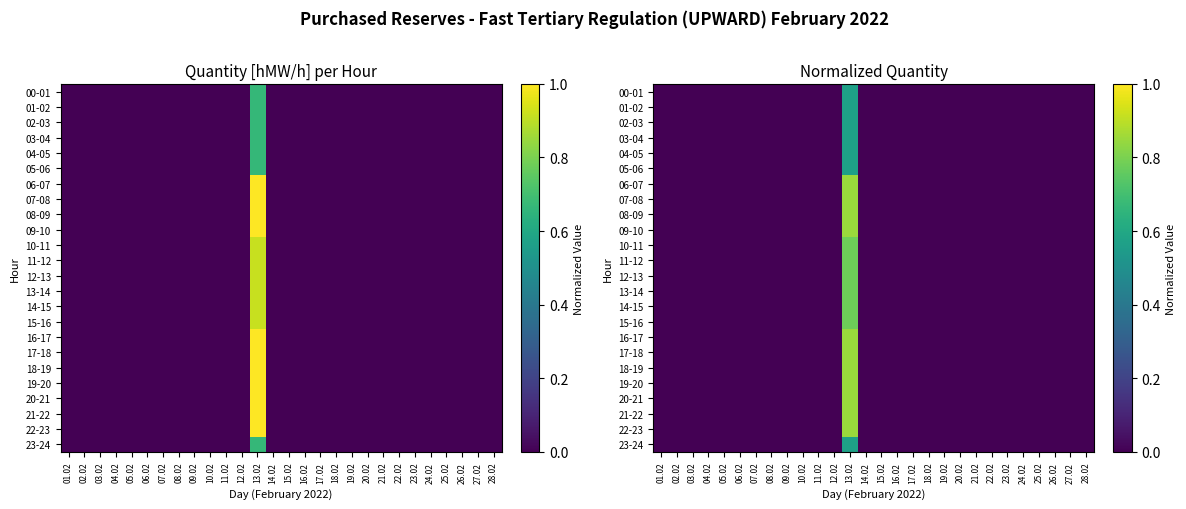

True or false: 16-17 has a value of 0.0 at 07.02.

True